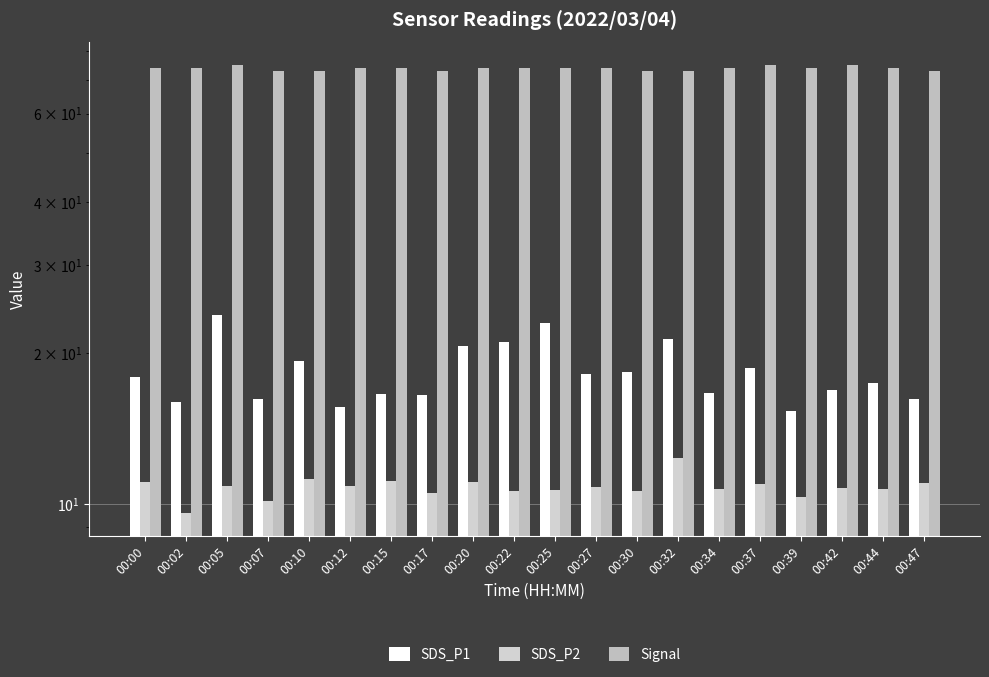

Which series has the largest total across all categories?

Signal